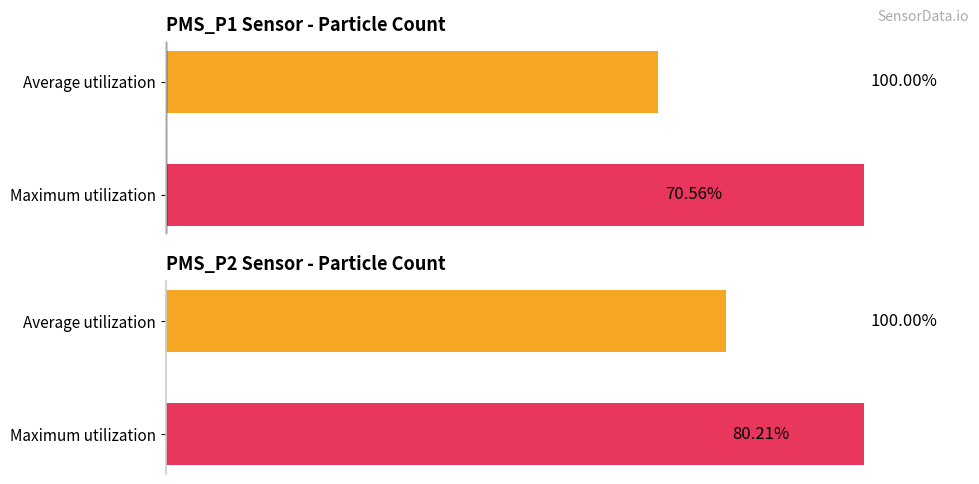

What is the maximum value for PMS_P2?

100.0